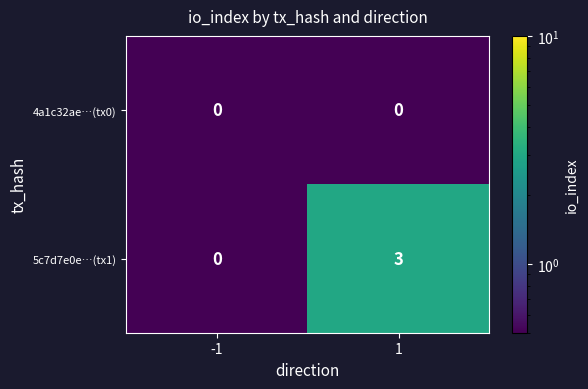

What is the spread (max minus min) of values at 1?

3